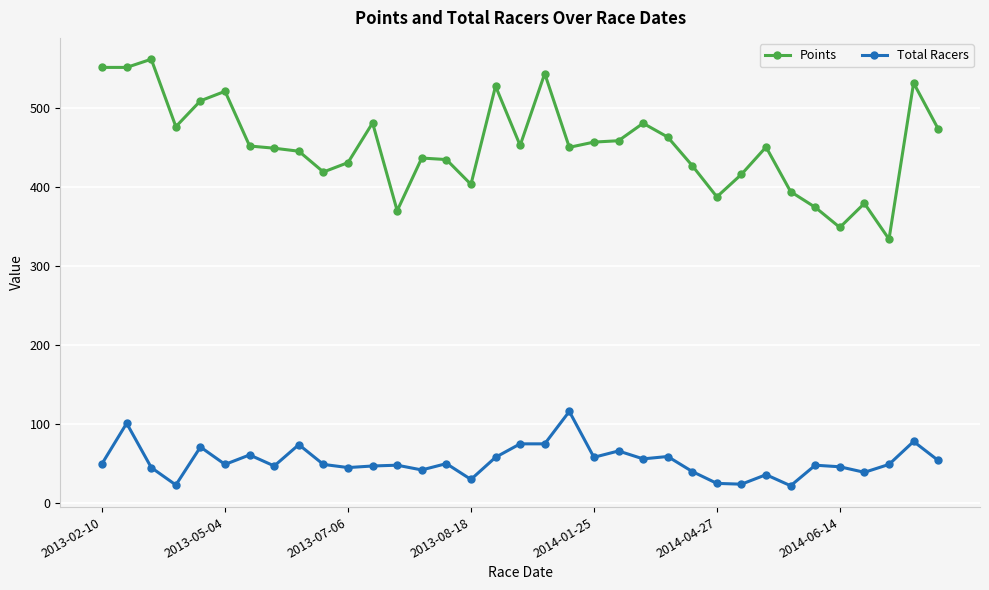

True or false: Total Racers and Points cross at least once.

False